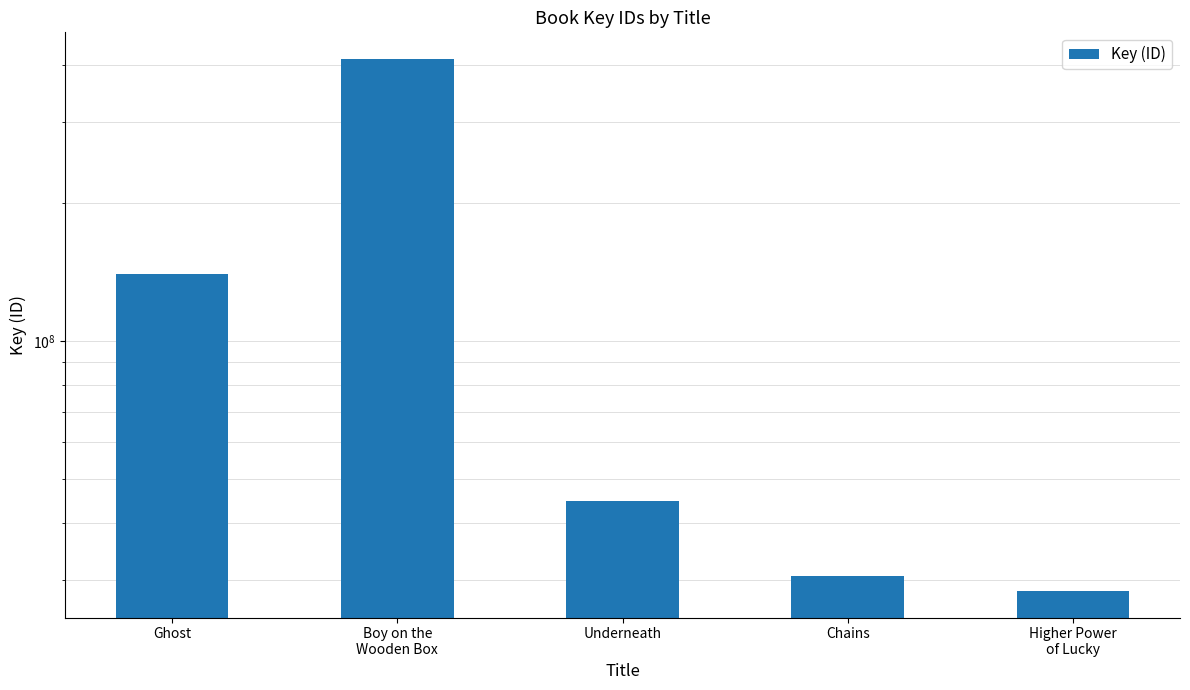

What is the sum of the values at Chains and Boy on the
Wooden Box?

442980475